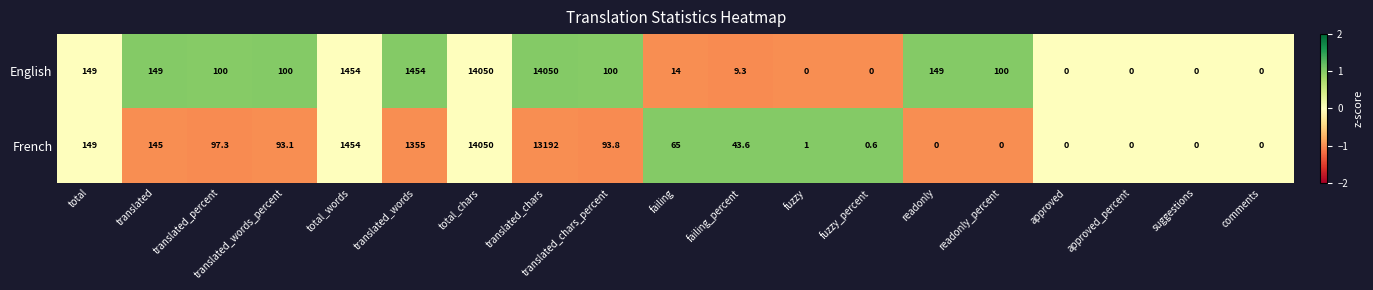

What is the greatest value displayed?

14050.0